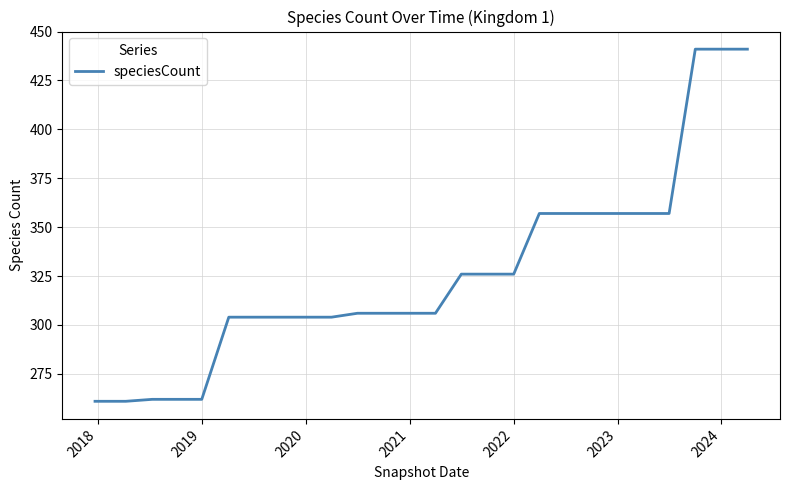

What is the smallest value displayed?

261